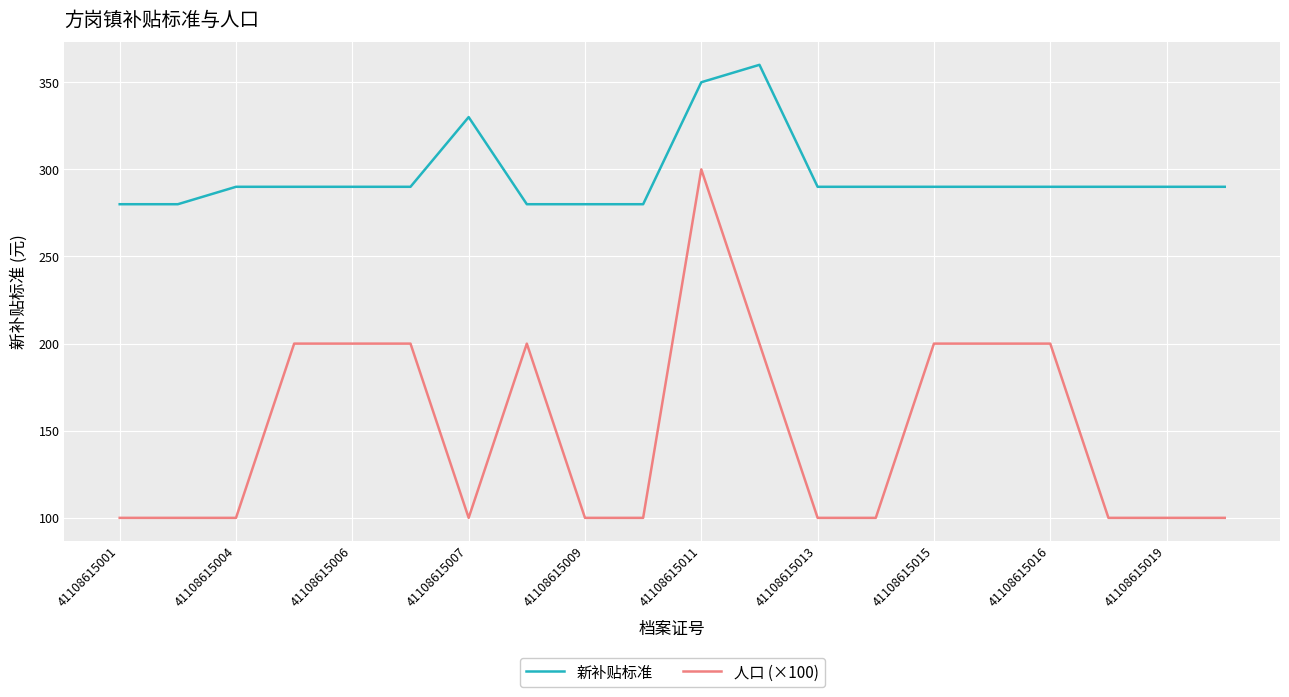

What are all the series names shown in the legend?

新补贴标准, 人口 (×100)